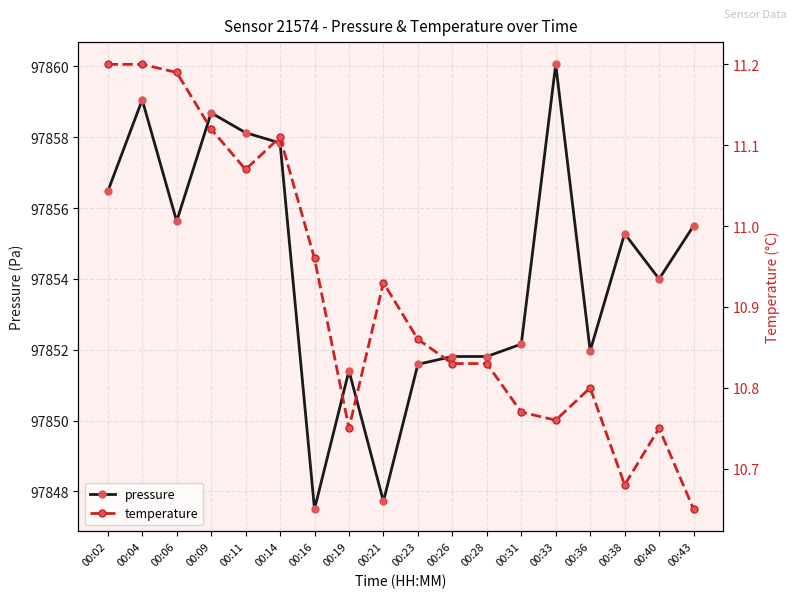

In pressure, how many points are higher than both neighbors (excluding endpoints)?

5